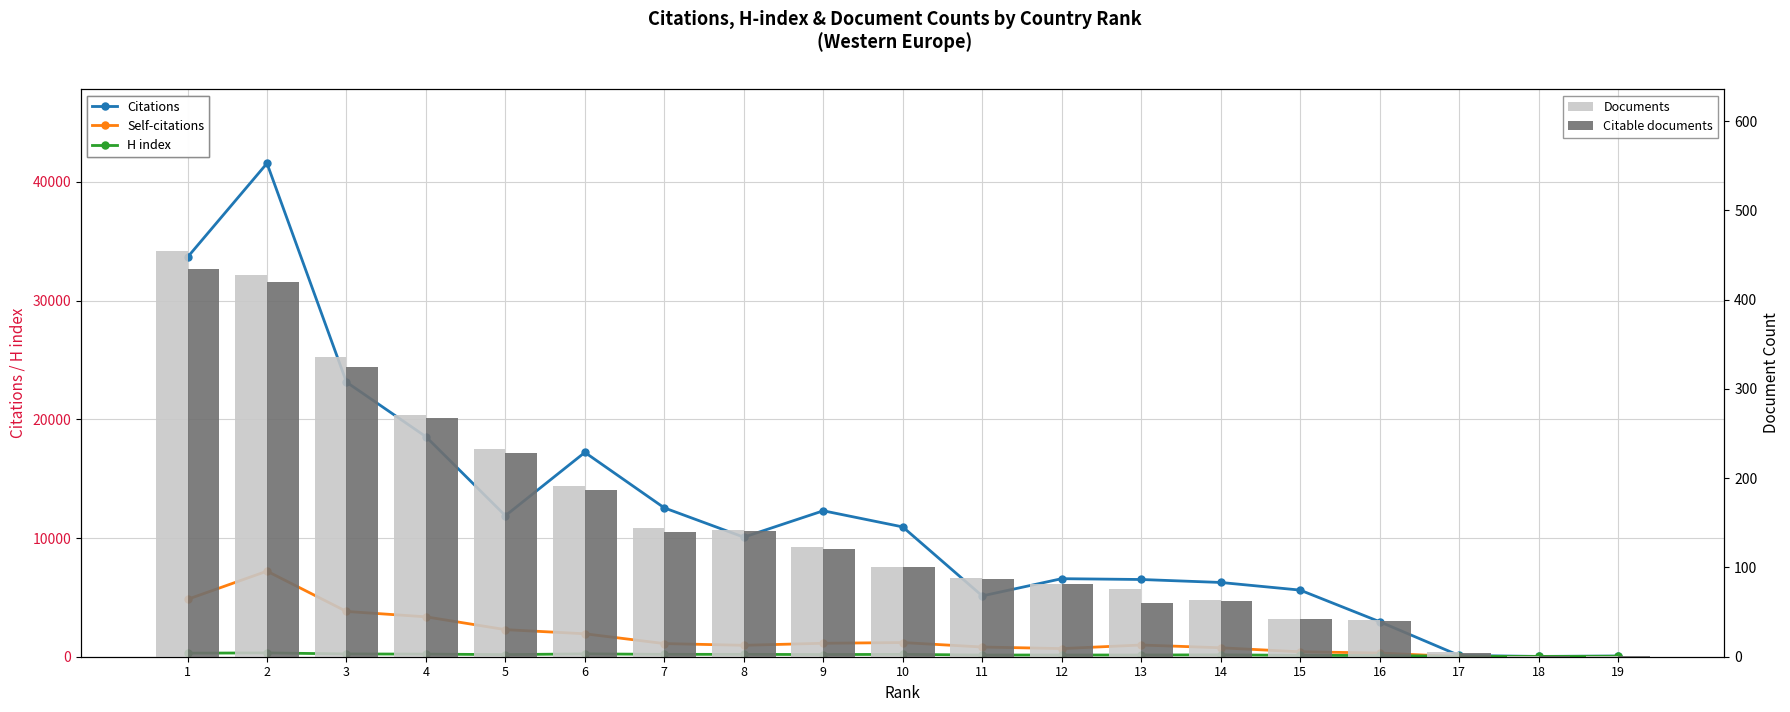

At which category is the sum across all series the highest?

2